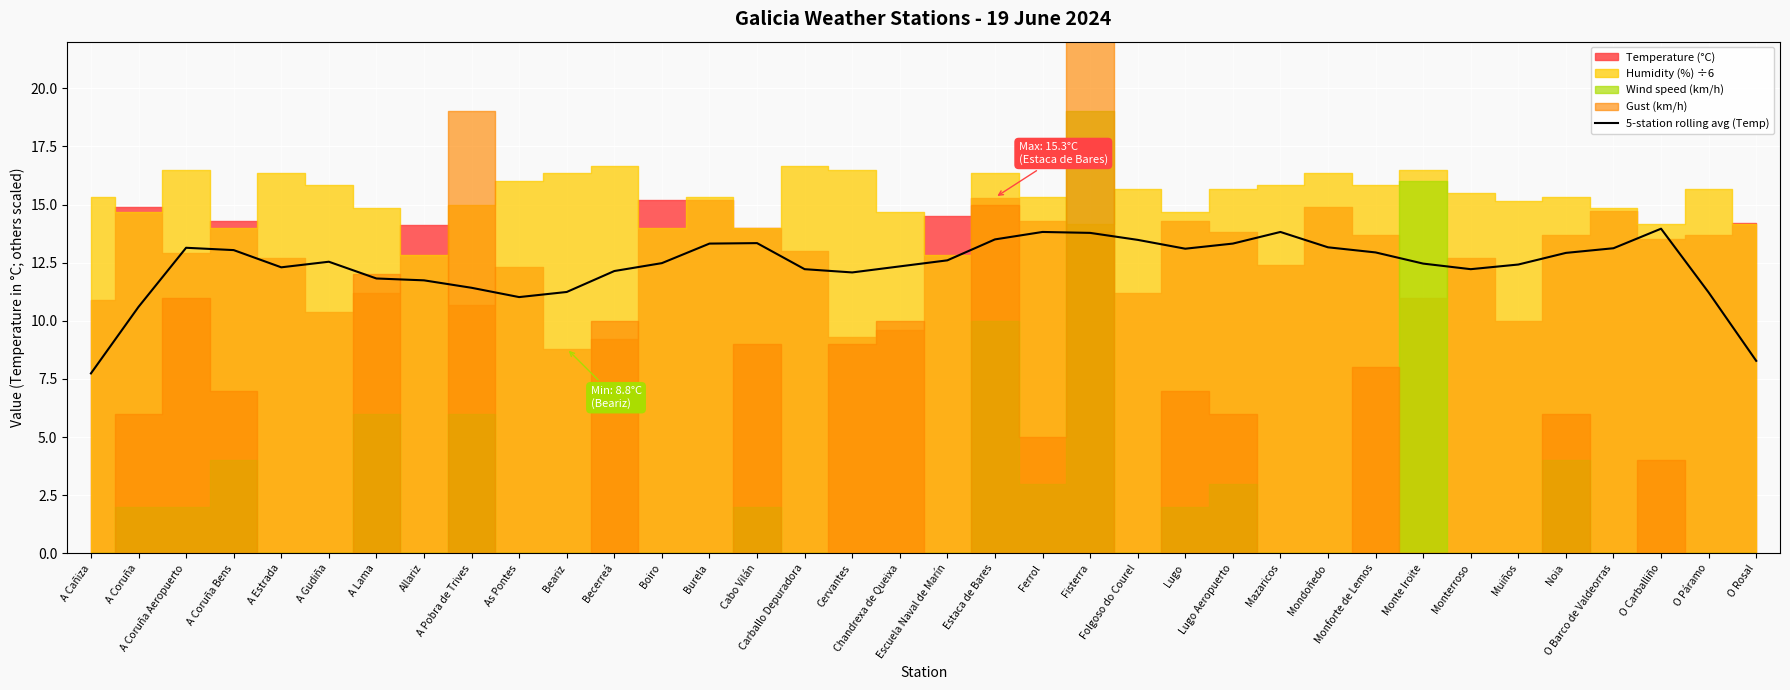

What is the value of the 32nd point from the left?

12.9